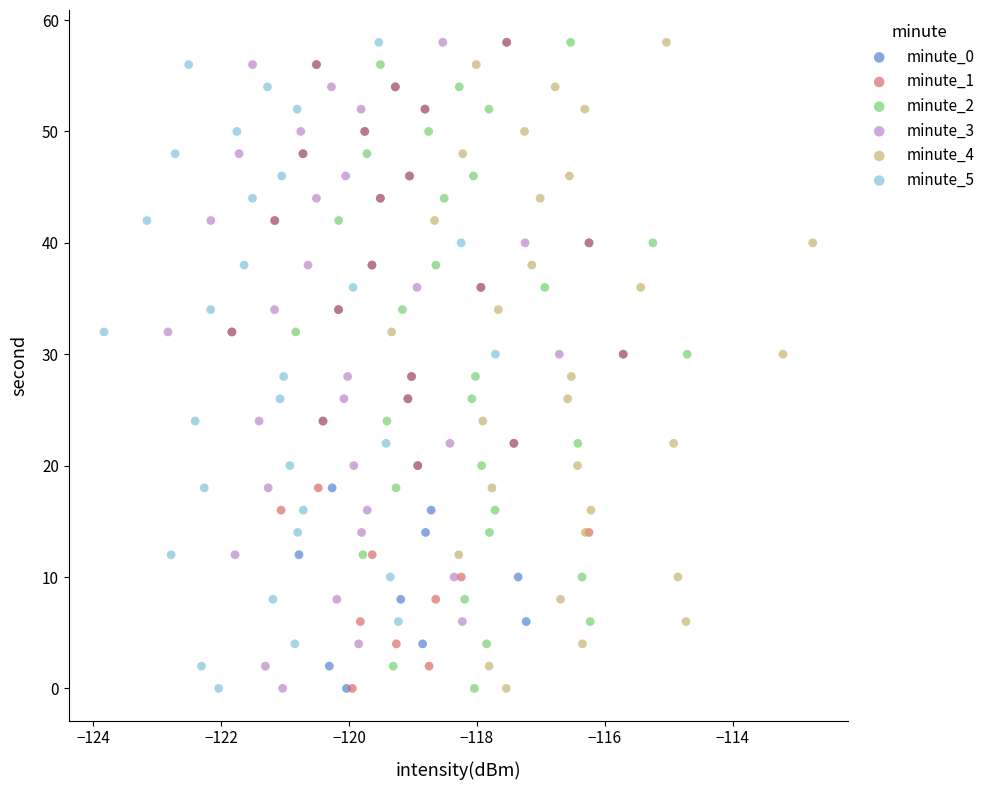

What are all the series names shown in the legend?

minute_0, minute_1, minute_2, minute_3, minute_4, minute_5